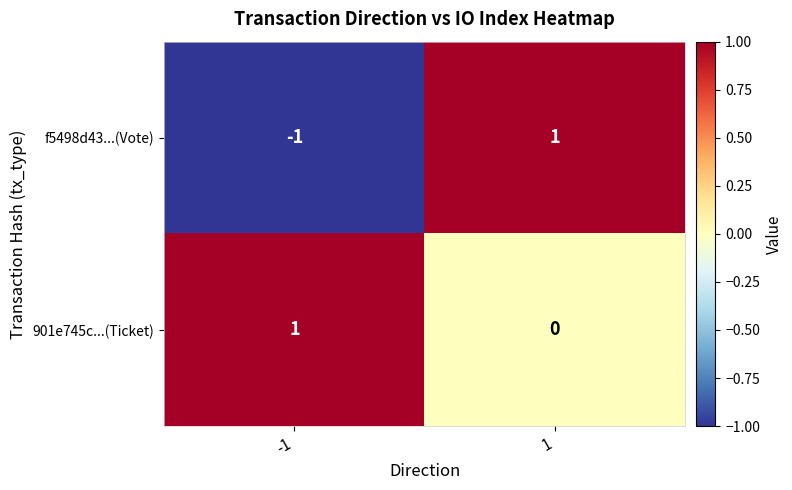

Reading left to right, transcribe all the data shown in this chart.

f5498d43...(Vote): -1=-1	1=1
901e745c...(Ticket): -1=1	1=0